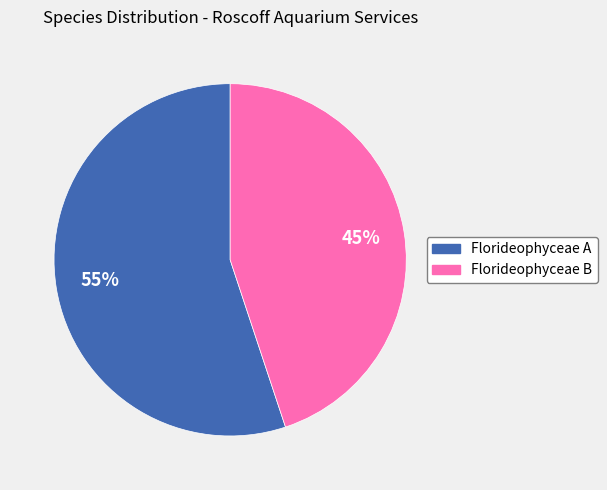

To the nearest percent, what is the average slice percentage?

50%